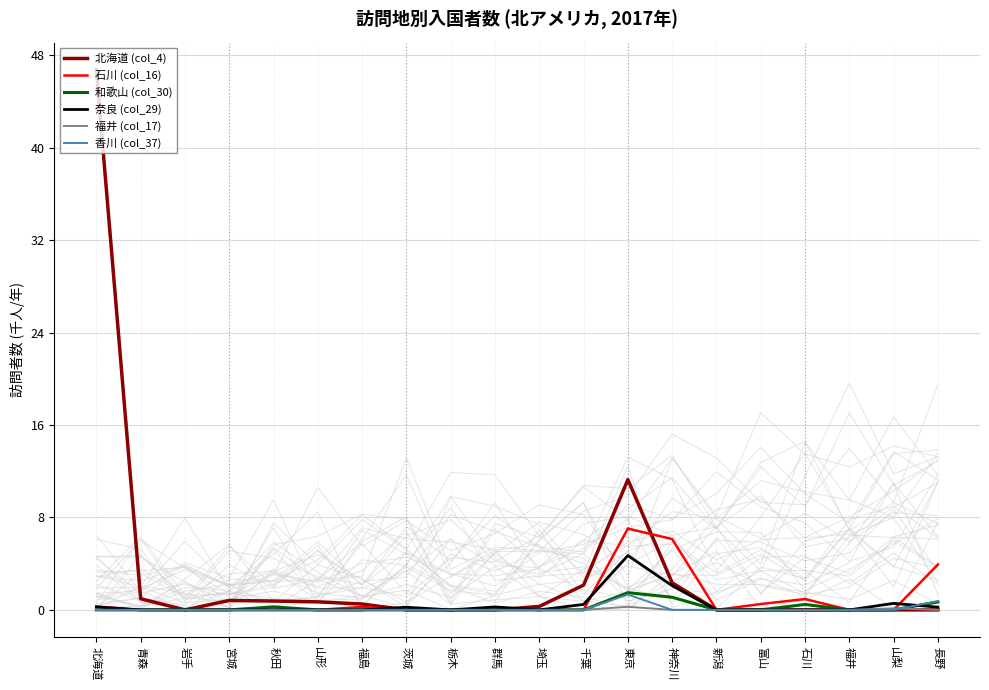

Reading right to left, transcribe all the data shown in this chart.

北海道 (col_4): 0.0	0.0	0.0	0.0	0.0	0.0	2.3	11.3	2.1	0.3	0.0	0.0	0.0	0.5	0.7	0.8	0.8	0.0	1.0	46.8
石川 (col_16): 3.9	0.0	0.0	0.9	0.5	0.0	6.1	7.0	0.0	0.0	0.0	0.0	0.0	0.3	0.0	0.0	0.0	0.0	0.0	0.3
和歌山 (col_30): 0.7	0.0	0.0	0.5	0.0	0.0	1.1	1.5	0.0	0.0	0.0	0.0	0.0	0.0	0.0	0.3	0.0	0.0	0.0	0.0
奈良 (col_29): 0.2	0.6	0.0	0.0	0.0	0.0	2.1	4.7	0.5	0.0	0.3	0.0	0.2	0.0	0.0	0.0	0.0	0.0	0.0	0.3
福井 (col_17): 0.0	0.1	0.0	0.0	0.0	0.0	0.0	0.3	0.0	0.0	0.0	0.0	0.0	0.0	0.0	0.0	0.0	0.0	0.0	0.0
香川 (col_37): 0.8	0.0	0.0	0.0	0.0	0.0	0.0	1.3	0.0	0.0	0.0	0.0	0.0	0.0	0.0	0.0	0.0	0.0	0.0	0.0